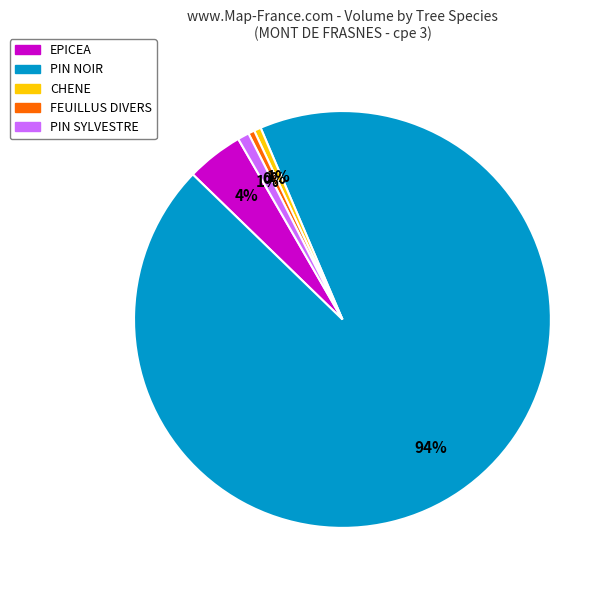

How many segments does this pie chart have?

5